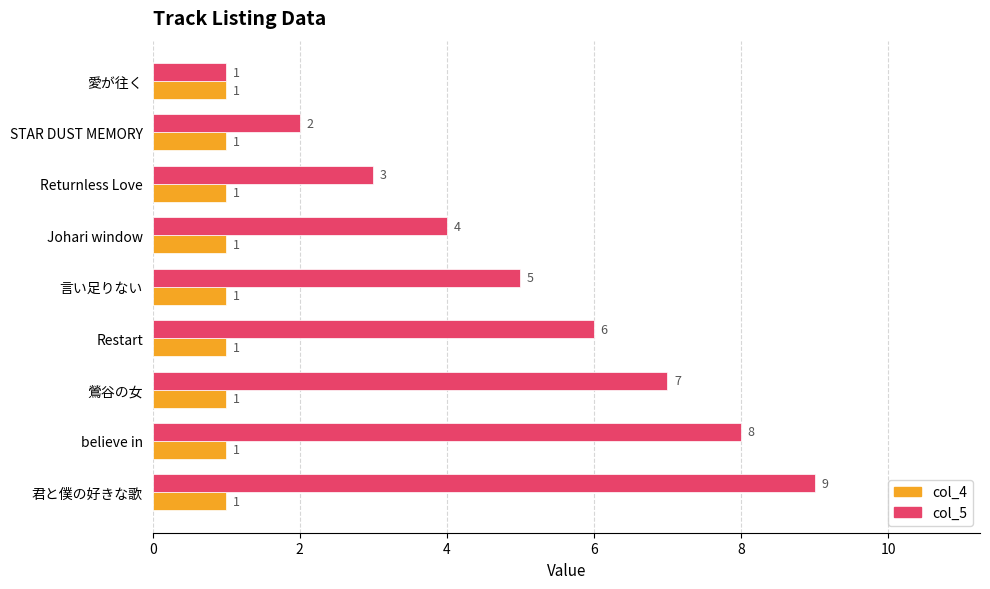

What is the smallest value displayed?

1